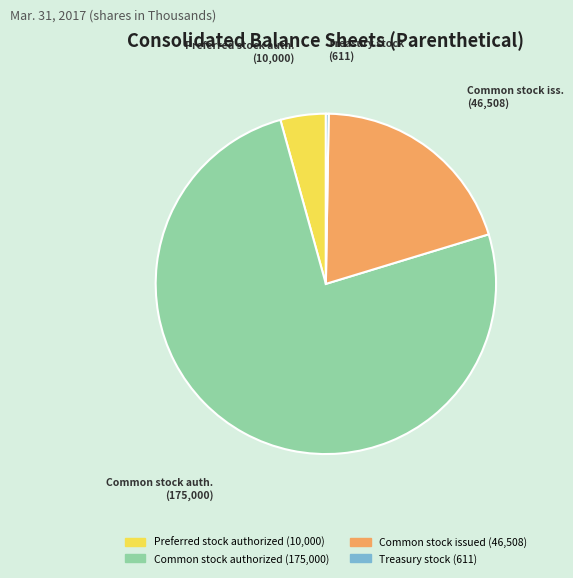

Is there a majority slice in this chart?

Yes